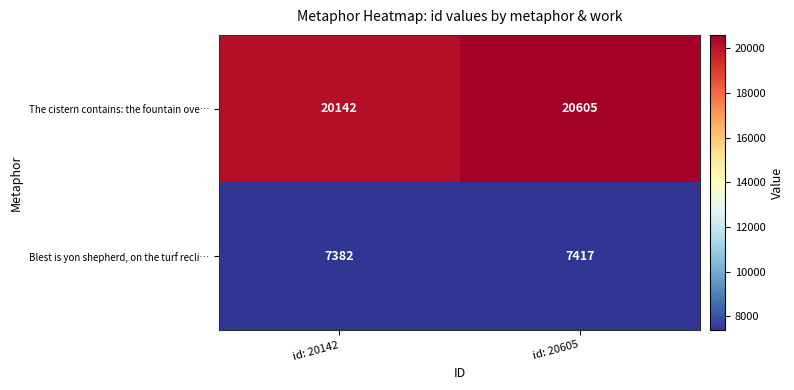

Which category has the highest value in the The cistern contains: the fountain ove… series?

id: 20605